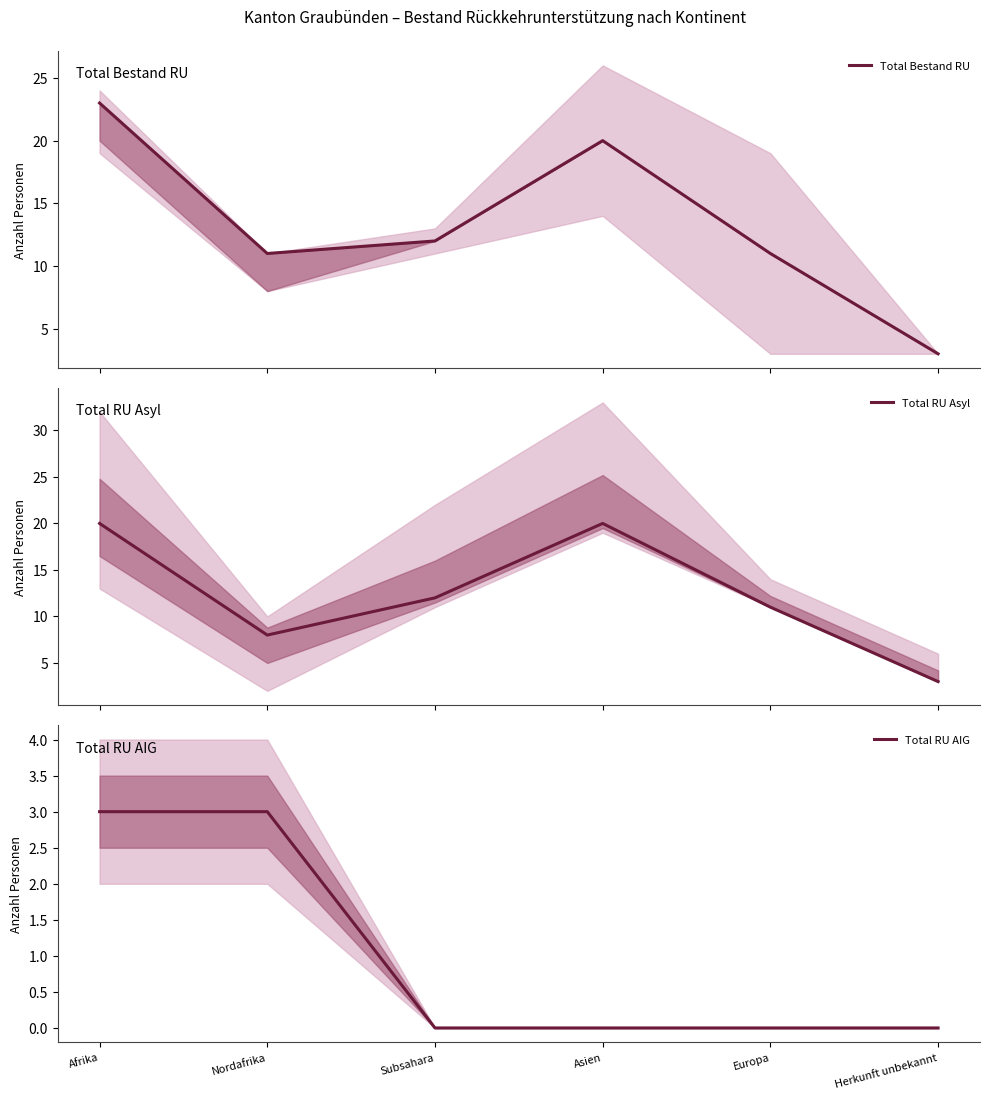

Rank the series by their maximum value, from lowest to highest.

Total RU AIG, Total RU Asyl, Total Bestand RU